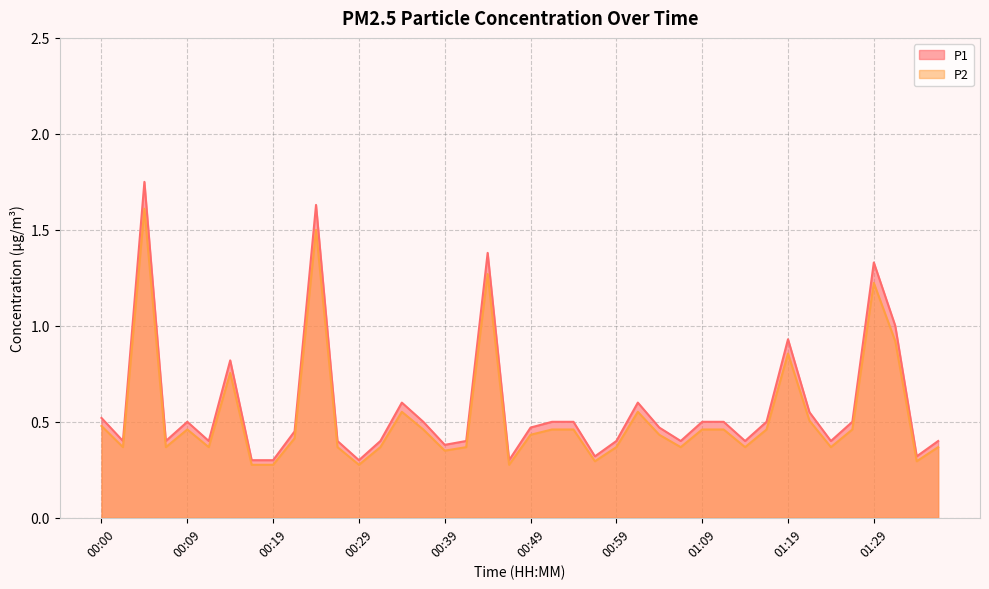

Which has a higher value, 00:14 or 00:34?

00:14